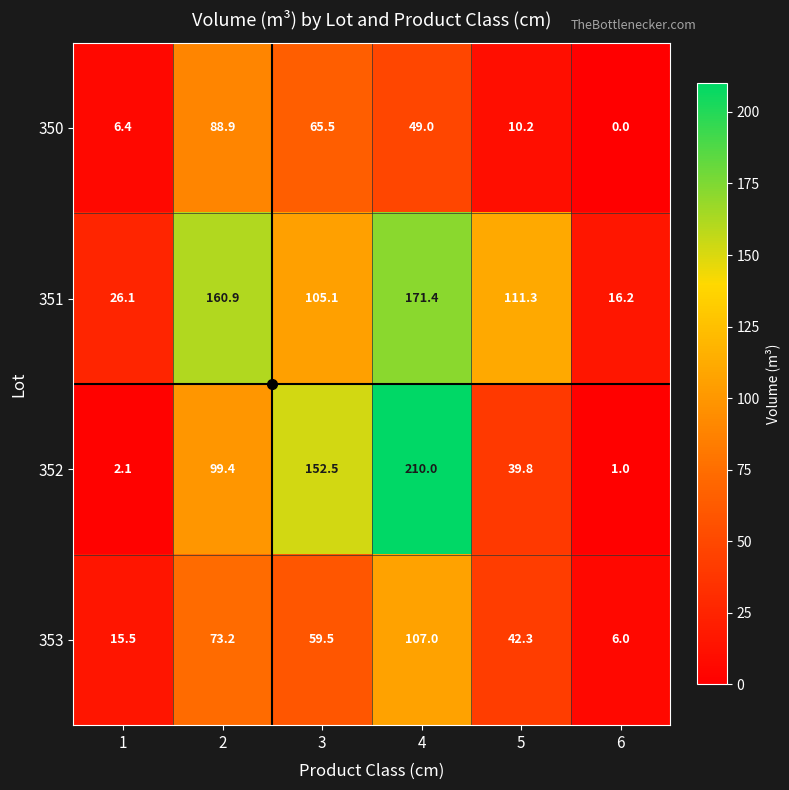

What is the sum of the 350 values at 2 and 5?

99.1